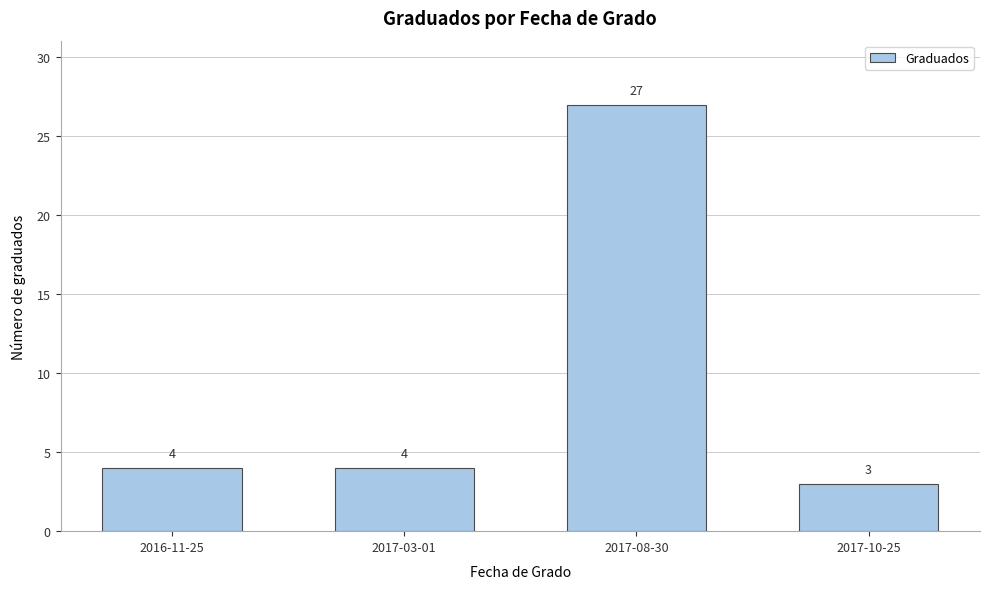

Reading right to left, extract all data points from this chart.

3	27	4	4